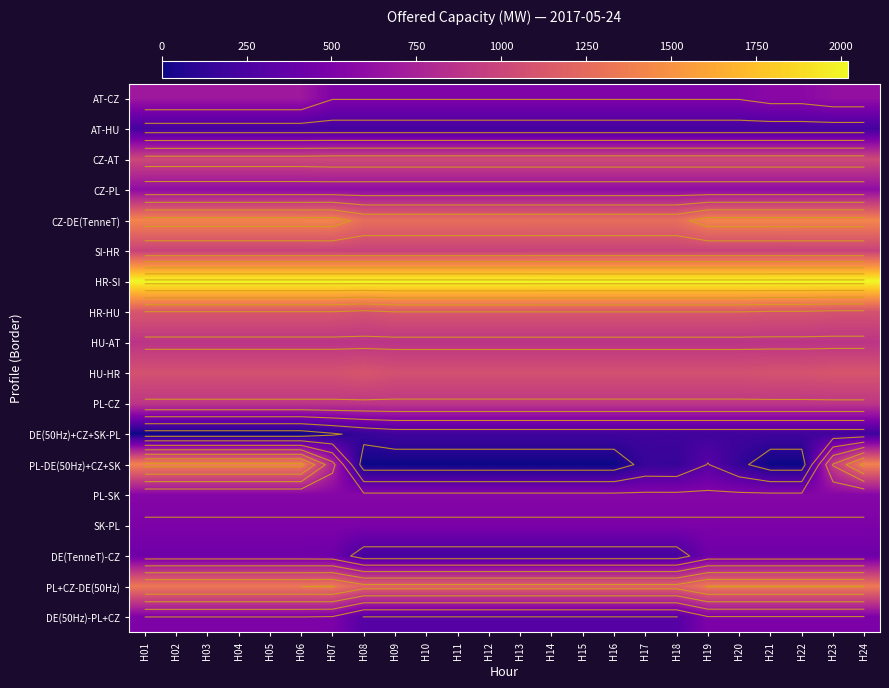

At how many categories does at least one series exceed 931?

24